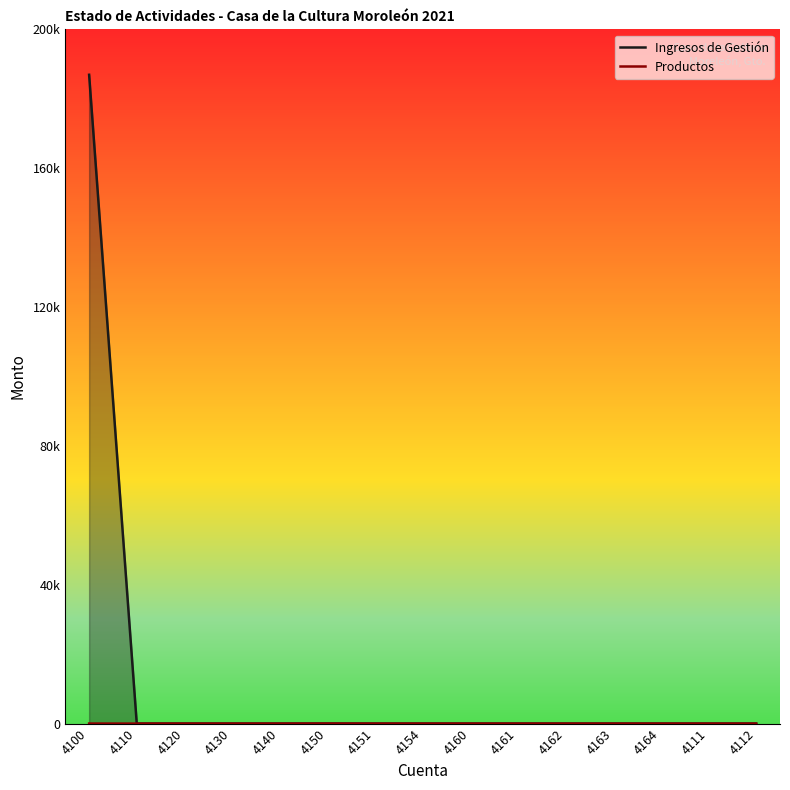

What is the label of the 6th point from the right?

4161